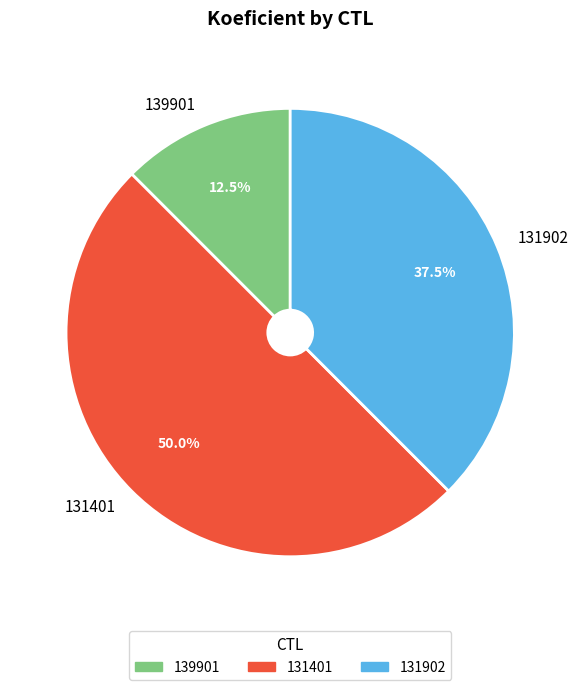

What is the largest slice in the pie chart?

131401